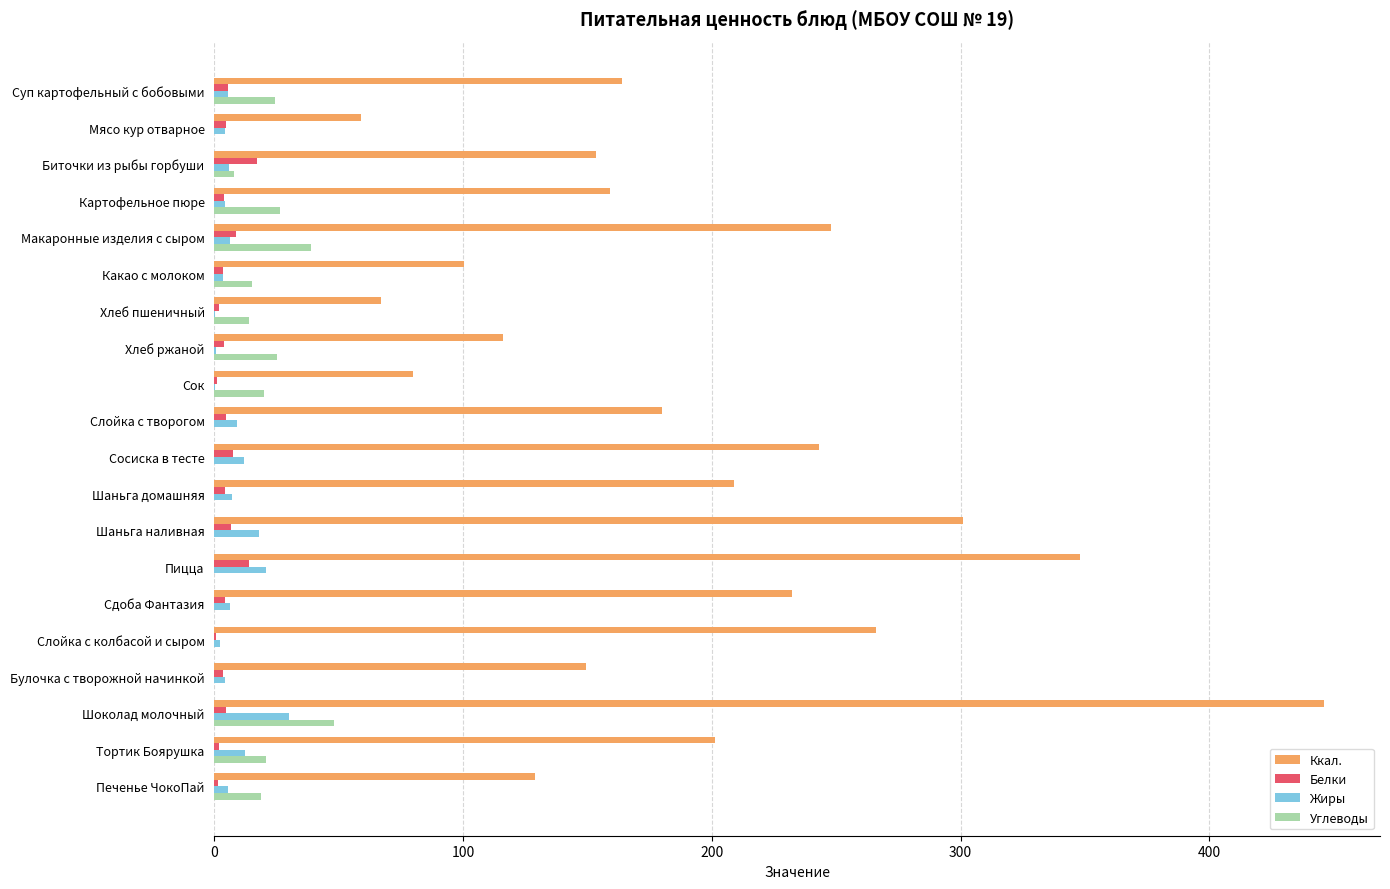

Between Хлеб ржаной and Шаньга домашняя, which series saw the biggest shift?

Ккал.